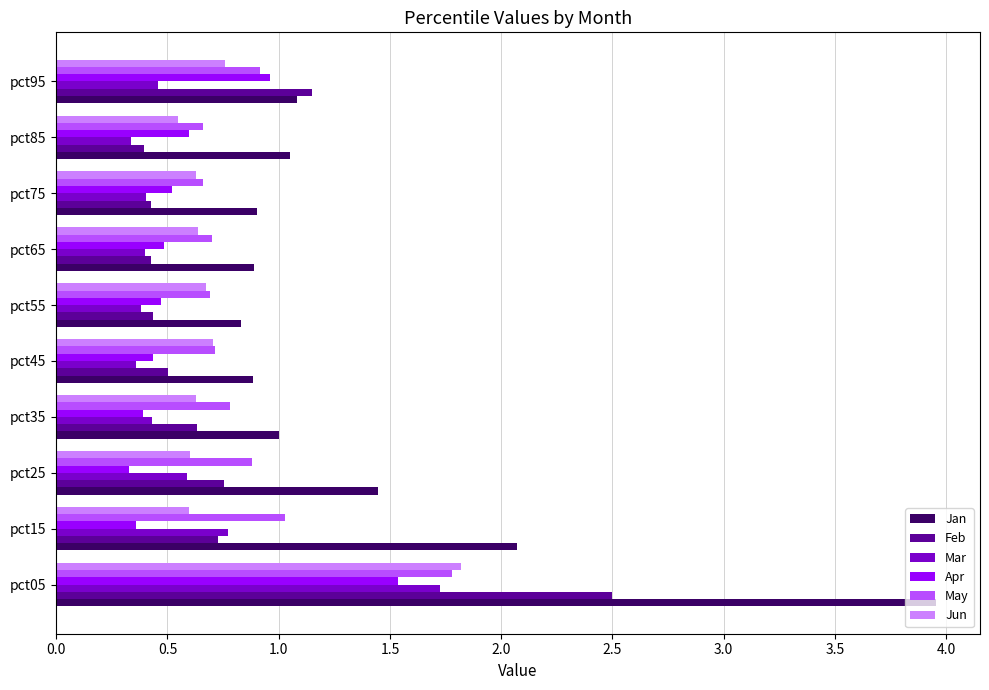

What is the sum of all Apr values?

6.1